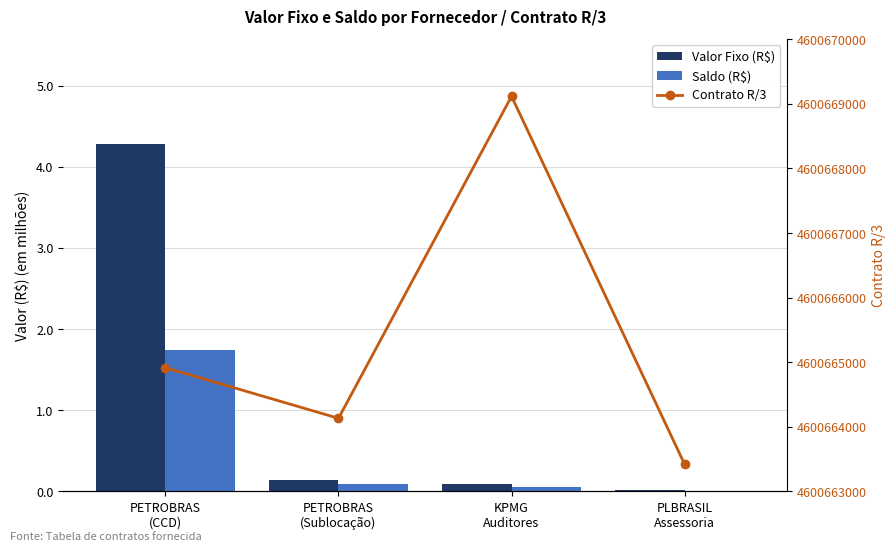

What is the label of the 4th bar from the right?

PETROBRAS
(CCD)